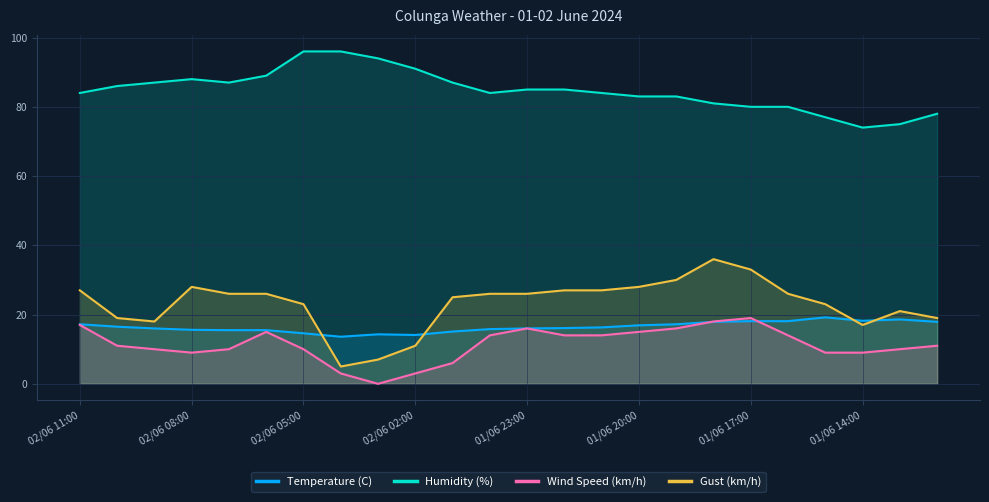

Which series has the largest total across all categories?

Humidity (%)